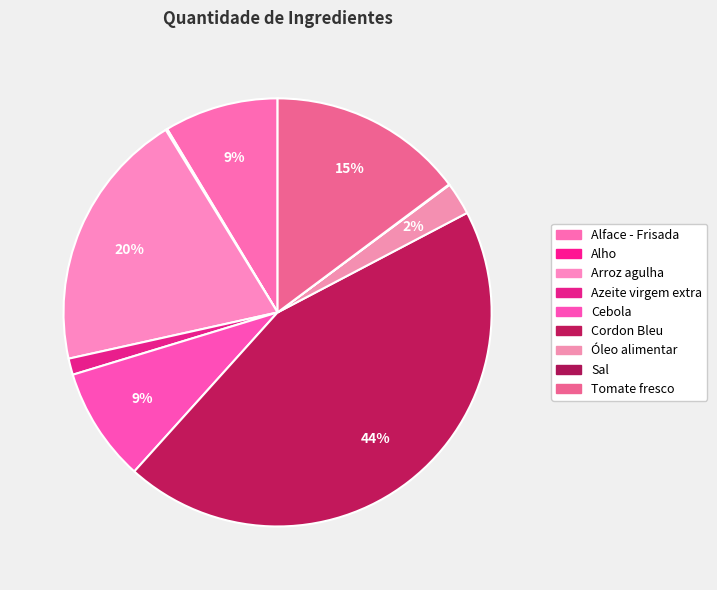

What percentage is the Arroz agulha slice, to the nearest percent?

20%